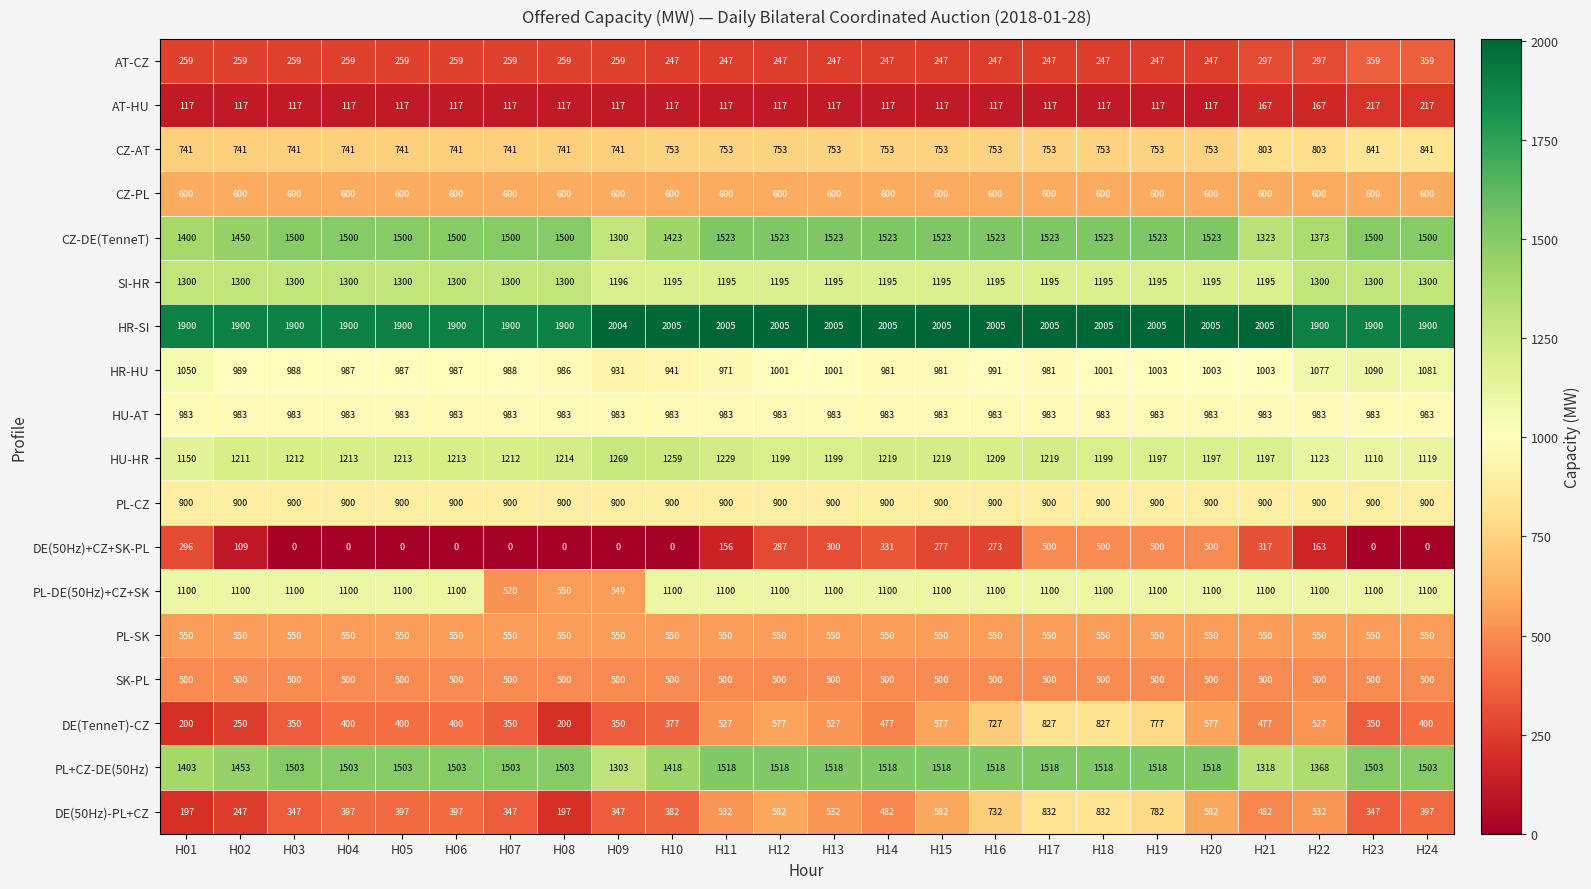

What is the spread (max minus min) of values at H16?

1888